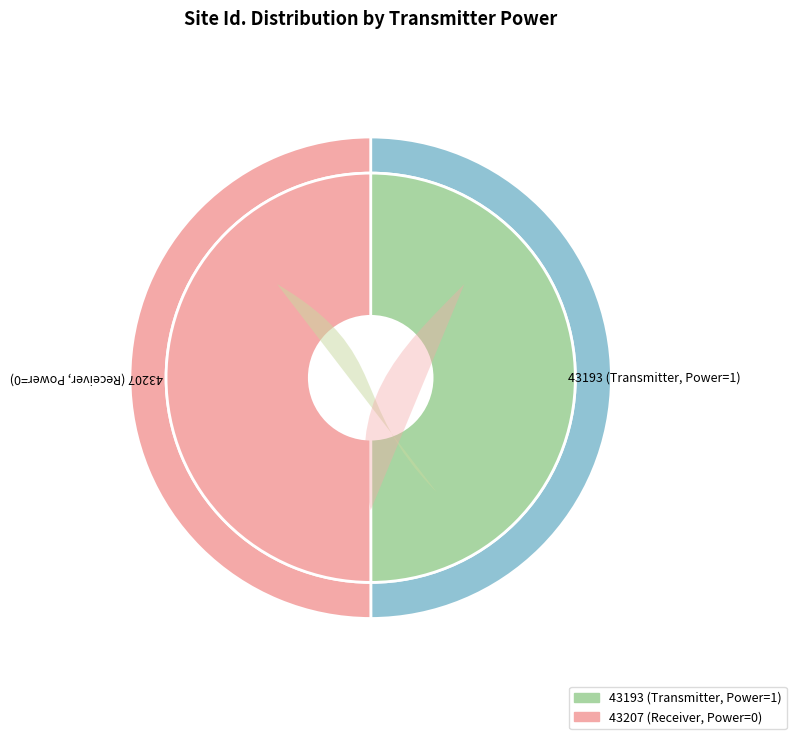

To the nearest percent, what is the average slice percentage?

50%